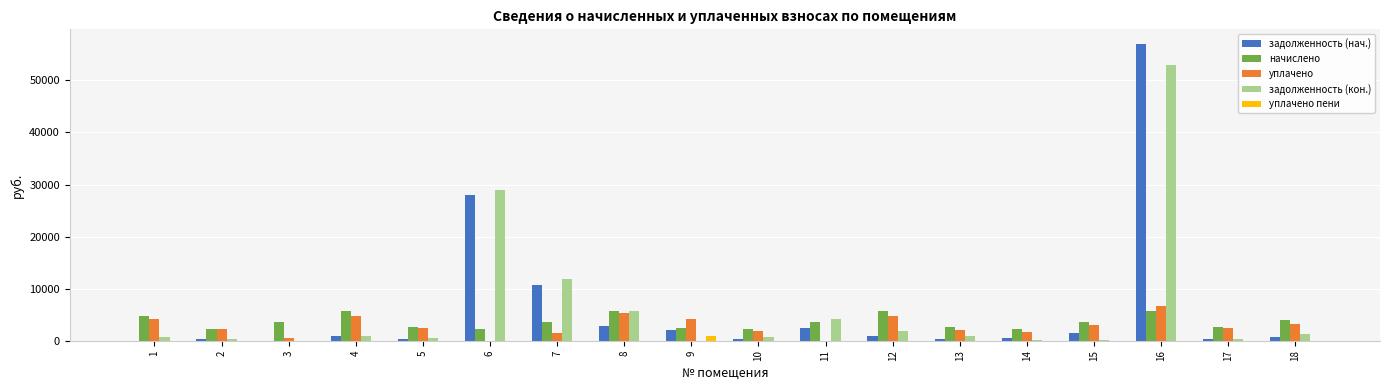

At which category is the sum across all series the highest?

16